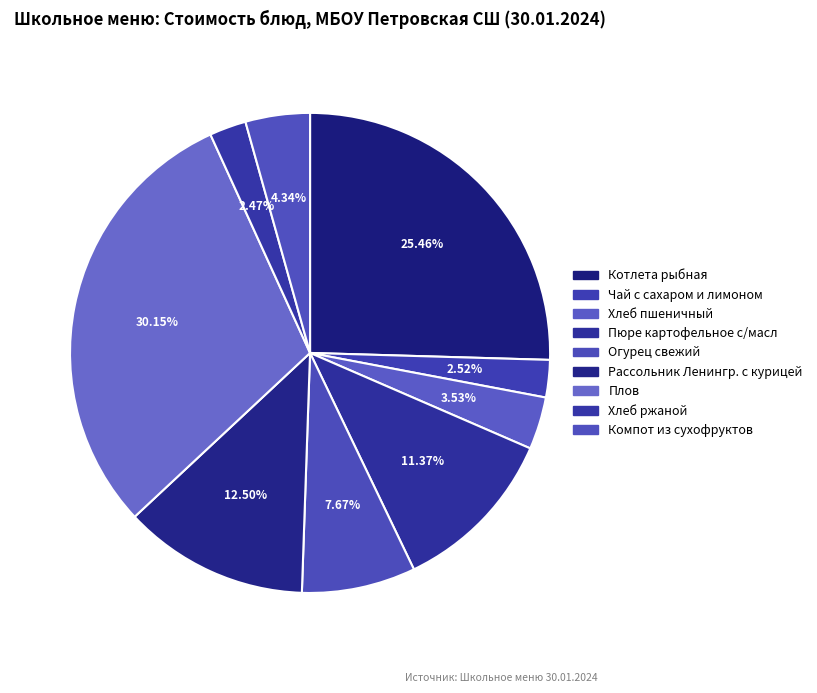

What is the largest slice in the pie chart?

Плов